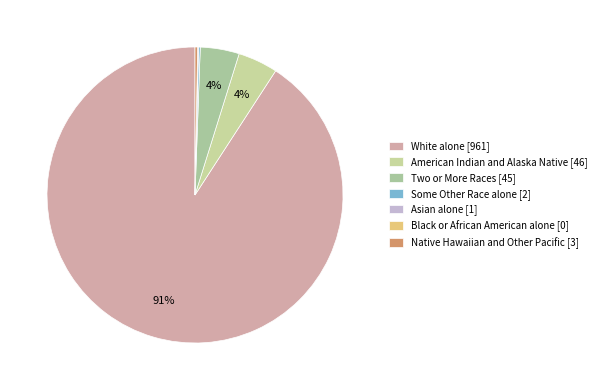

How many segments does this pie chart have?

7